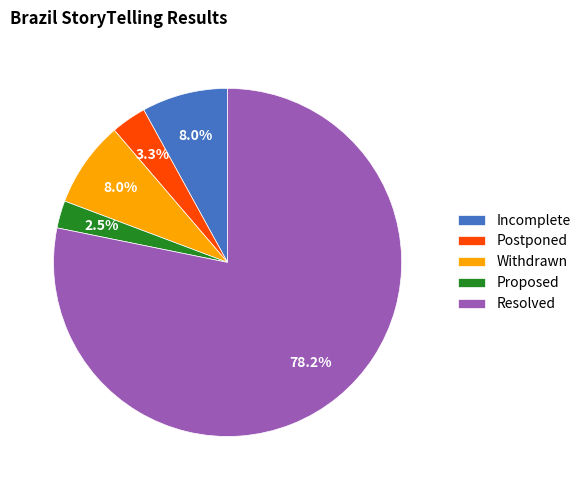

Count the number of slices in the pie.

5